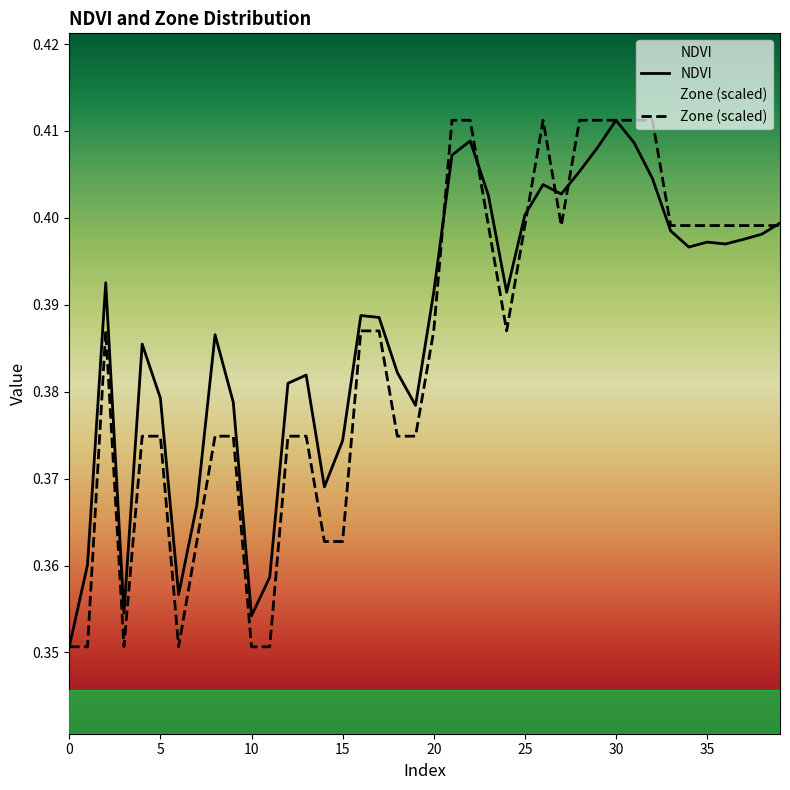

Between 11 and 22, which series saw the biggest shift?

Zone (scaled)